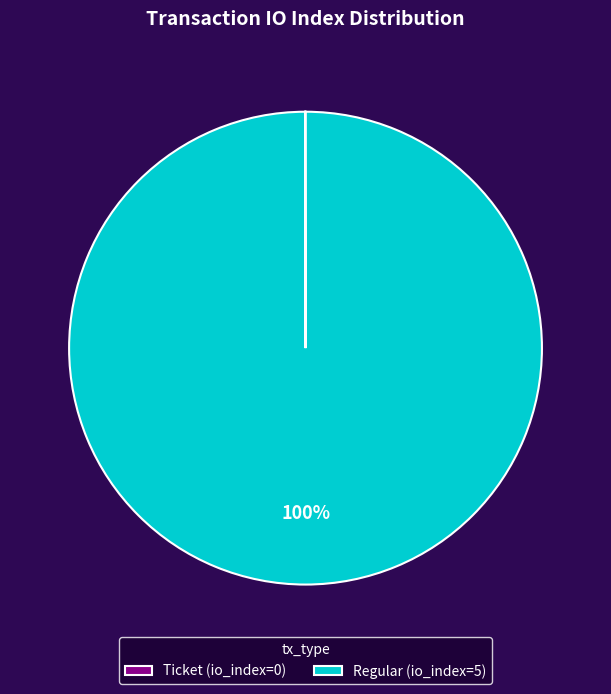

Does Regular (io_index=5) represent more than half of the total?

Yes